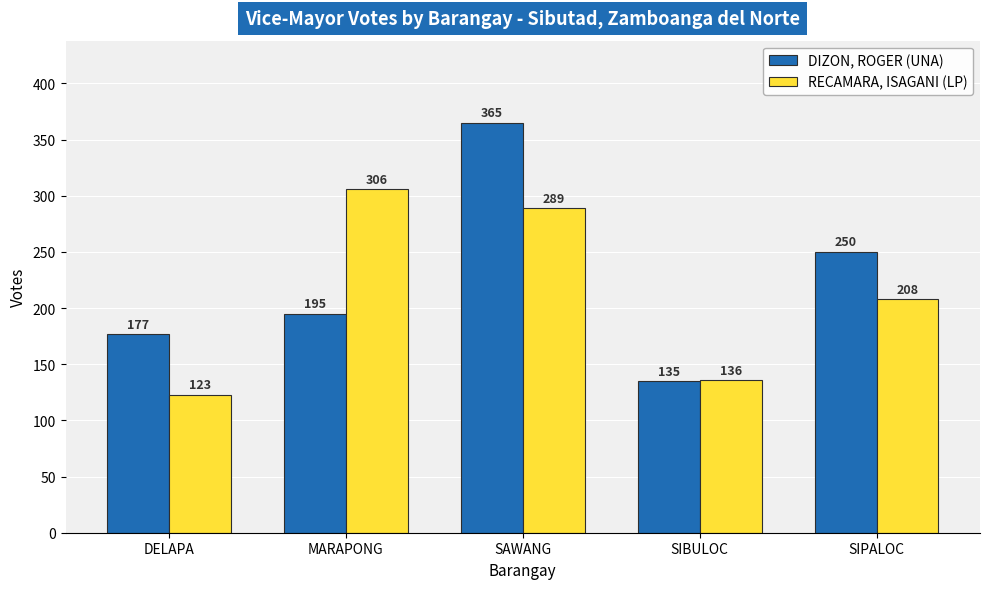

At which category is the sum across all series the highest?

SAWANG